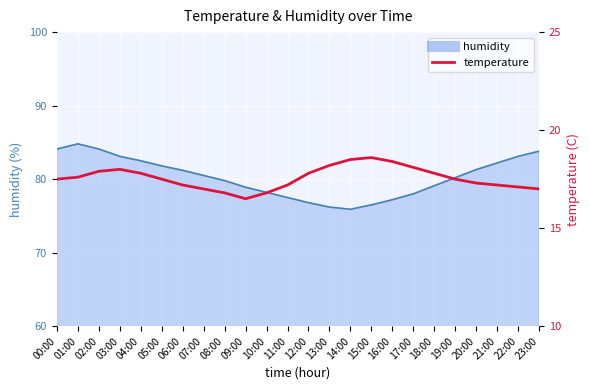

Reading right to left, what are all the values shown in this chart?

23:00=17.0	22:00=17.1	21:00=17.2	20:00=17.3	19:00=17.5	18:00=17.8	17:00=18.1	16:00=18.4	15:00=18.6	14:00=18.5	13:00=18.2	12:00=17.8	11:00=17.2	10:00=16.8	09:00=16.5	08:00=16.8	07:00=17.0	06:00=17.2	05:00=17.5	04:00=17.8	03:00=18.0	02:00=17.9	01:00=17.6	00:00=17.5